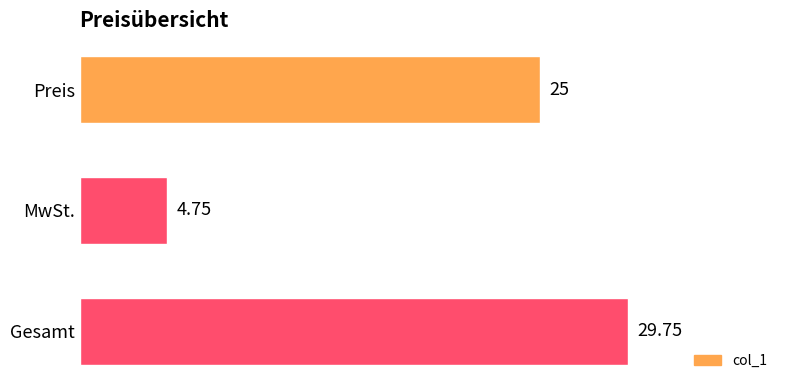

Where is the data nearest to the value 17?

Preis